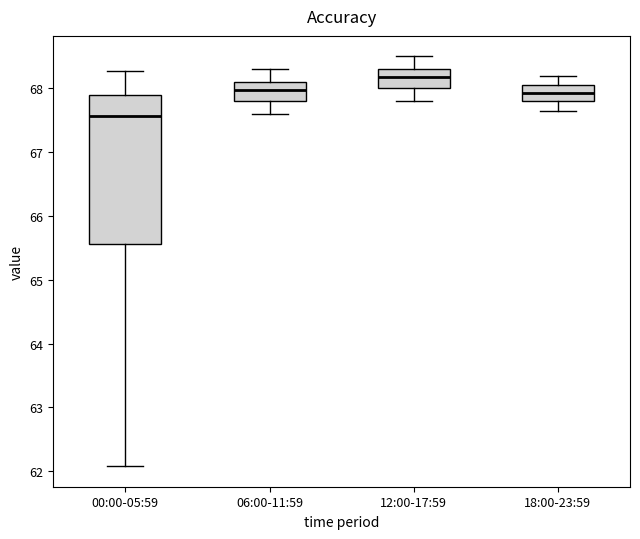

Reading left to right, transcribe this box plot: for each box, give where its median line is, the range the box spans, and where its two whiskers end, as read against the y-axis. The values are not printed on the chart, so give them approximately, as read against the axis.

00:00-05:59: median 67.6, box 65.6 to 67.9, whiskers 62.1 to 68.3
06:00-11:59: median 68.0, box 67.8 to 68.1, whiskers 67.6 to 68.3
12:00-17:59: median 68.2, box 68.0 to 68.3, whiskers 67.8 to 68.5
18:00-23:59: median 67.9, box 67.8 to 68.1, whiskers 67.7 to 68.2